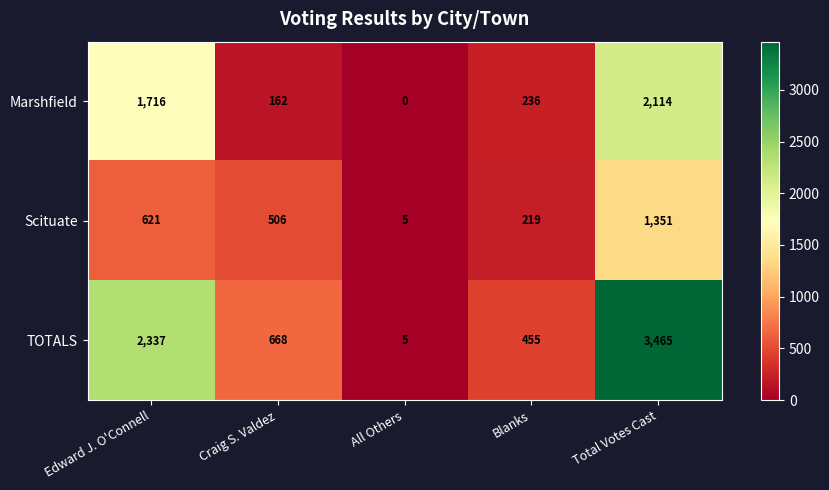

What is the difference between the TOTALS values at Blanks and All Others?

450